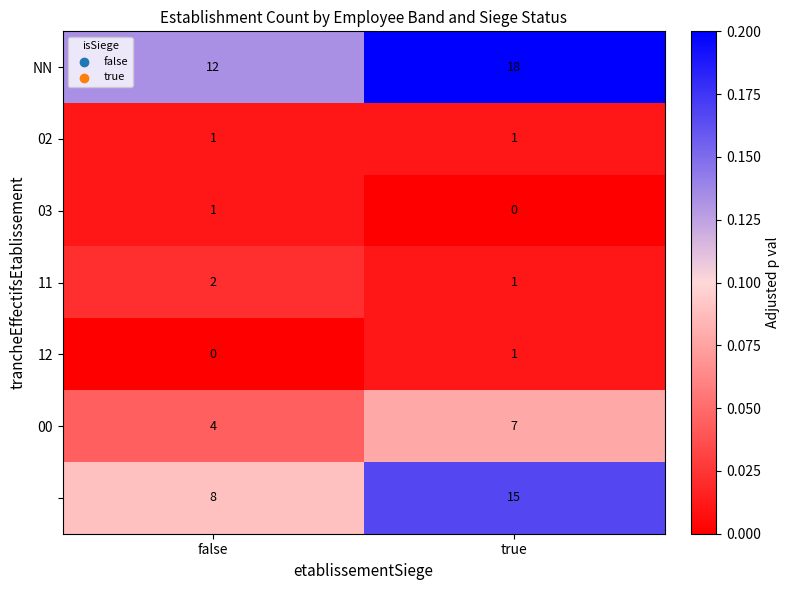

What is the difference between the highest and lowest values at true?

18